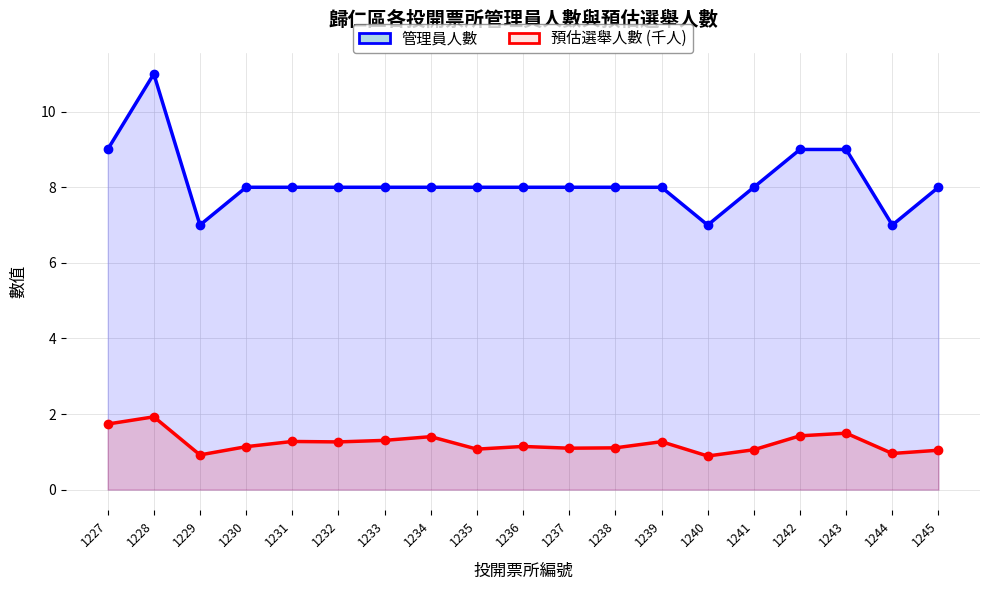

Rank the series by their maximum value, from lowest to highest.

預估選舉人數 (千人), 管理員人數